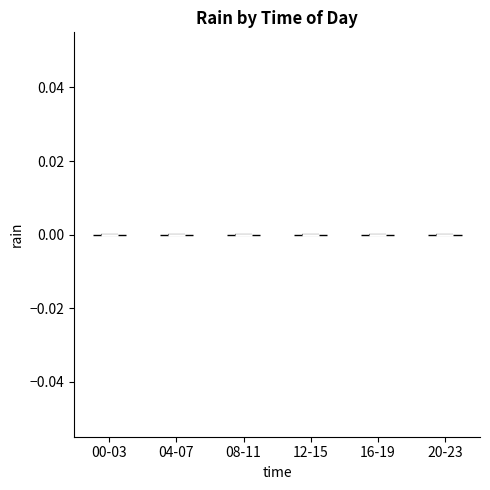

What is the lowest point the violin for 20-23 reaches on the y-axis? The values are not printed on the chart, so give them approximately, as read against the axis.

0